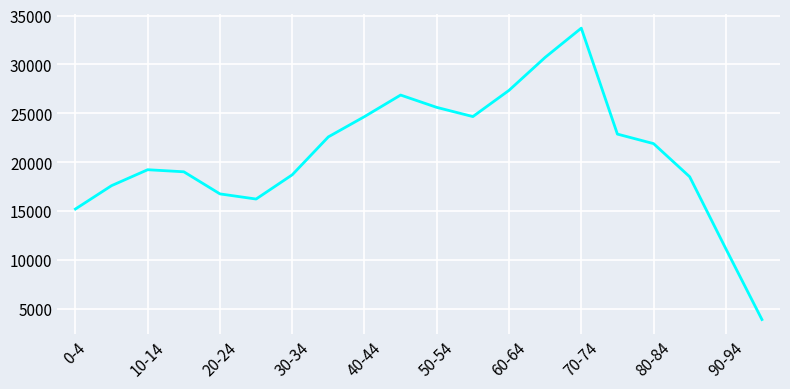

What is the smallest value displayed?

3885